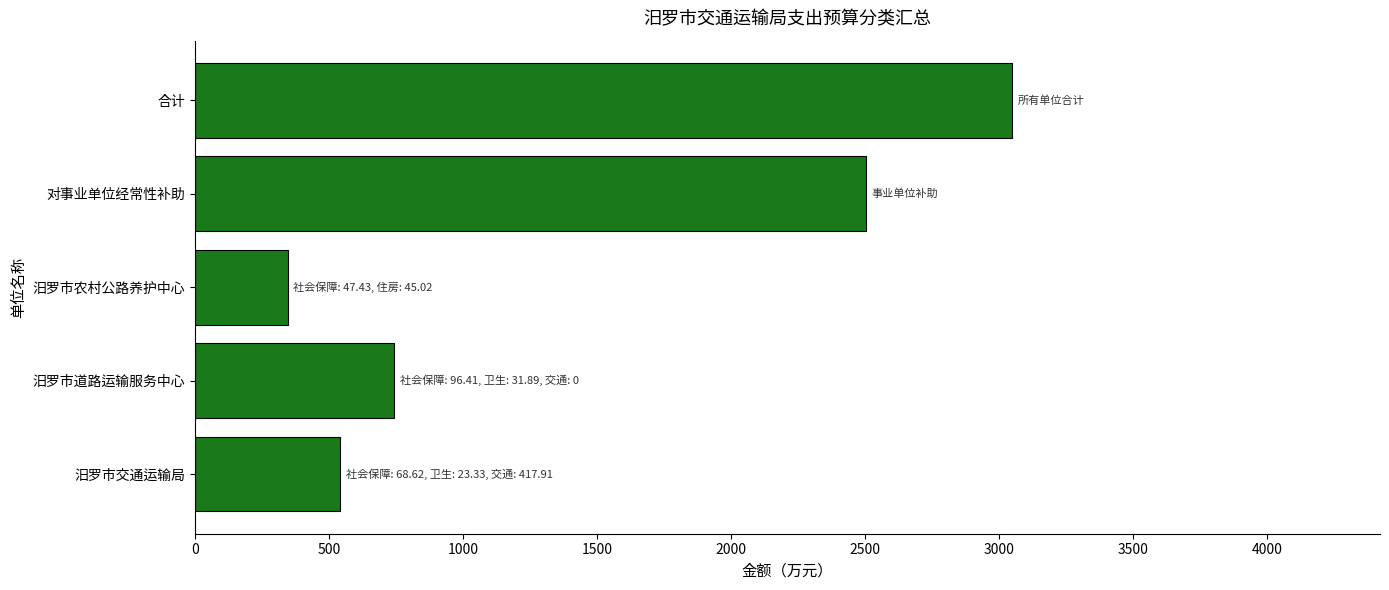

What is the greatest value displayed?

3049.1